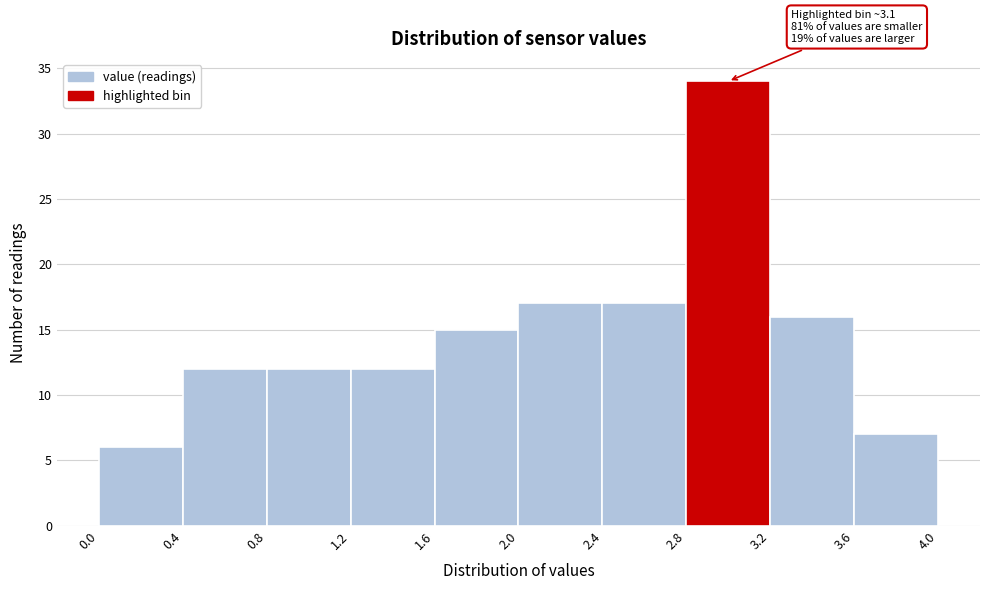

Which range on the x-axis has the tallest bar?

2.8 to 3.2